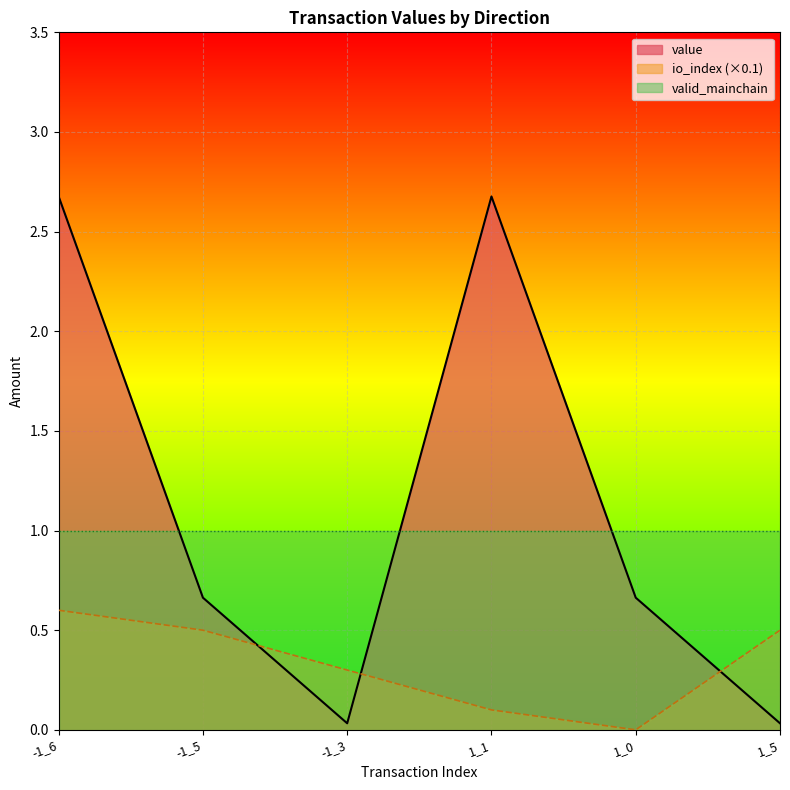

List the series in order of their peak value, highest first.

value, valid_mainchain, io_index (×0.1)